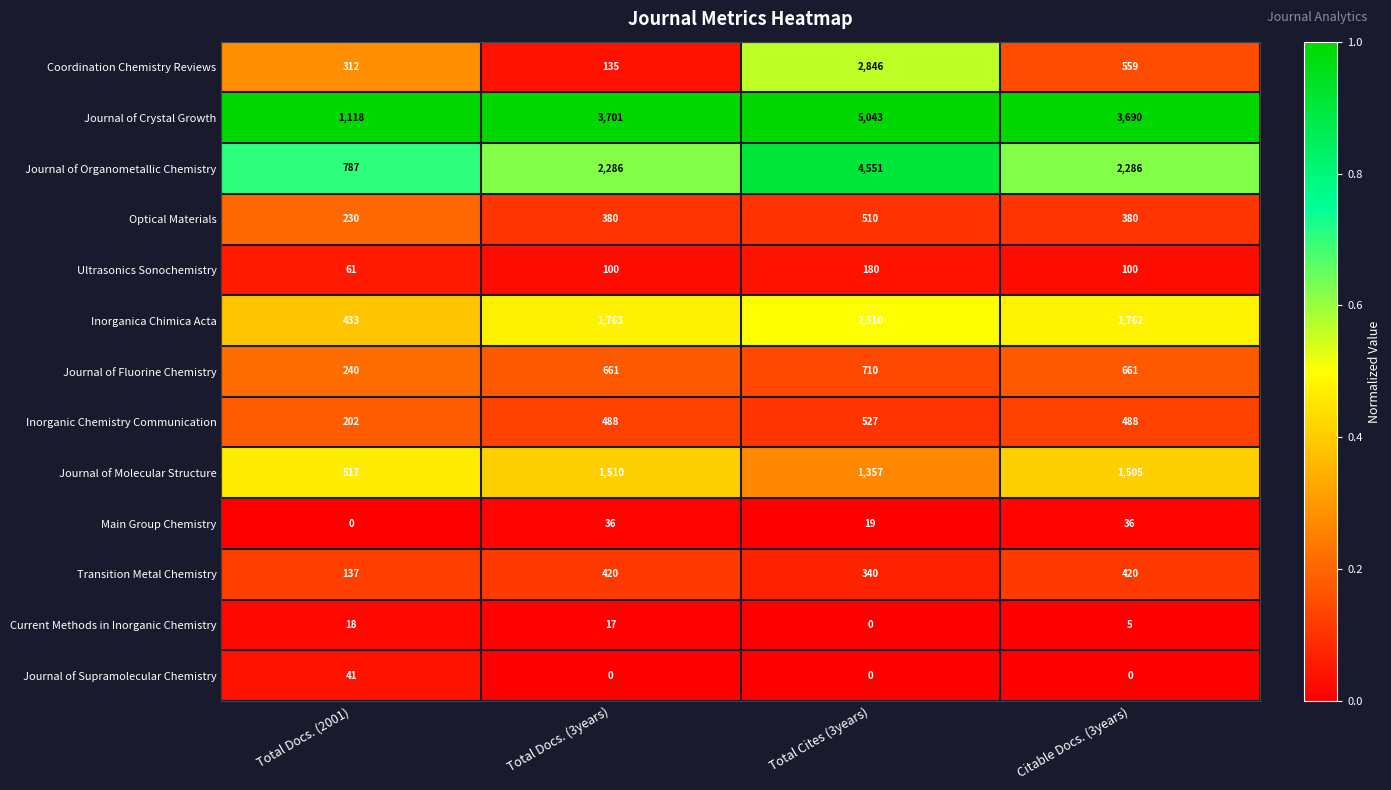

The Optical Materials series shows 380 at Citable Docs. (3years). True or false?

True